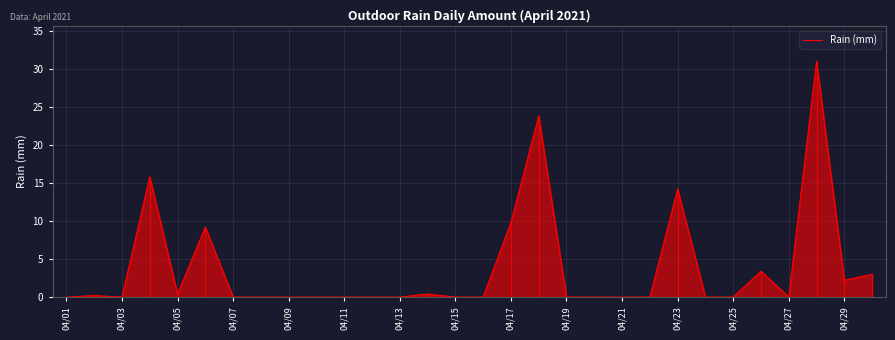

How many series are shown in this chart?

1